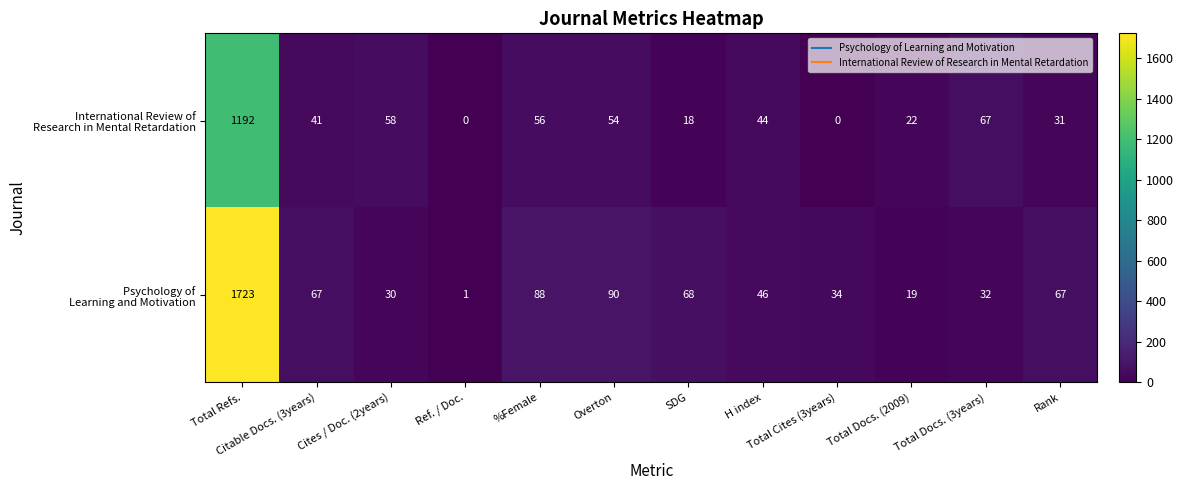

At which category does the chart reach its peak across all series?

Total Refs.